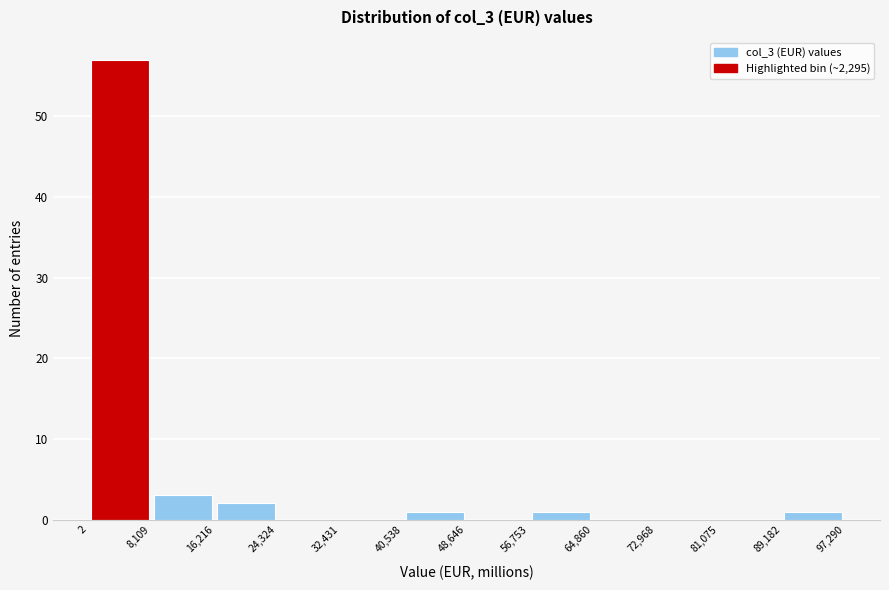

Over which range of the x-axis is the bar tallest?

2 to 8,109